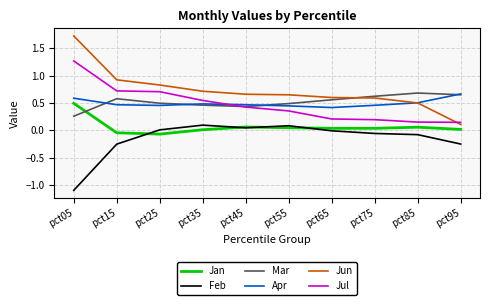

How many interior local peaks does the Mar series have?

2